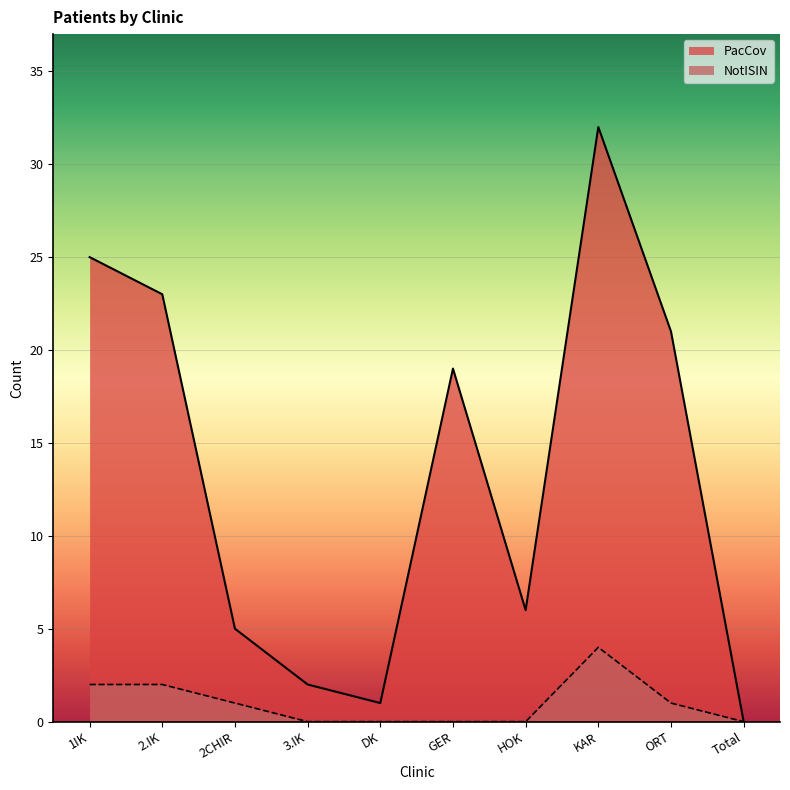

How many data points in NotISIN are above 1?

3